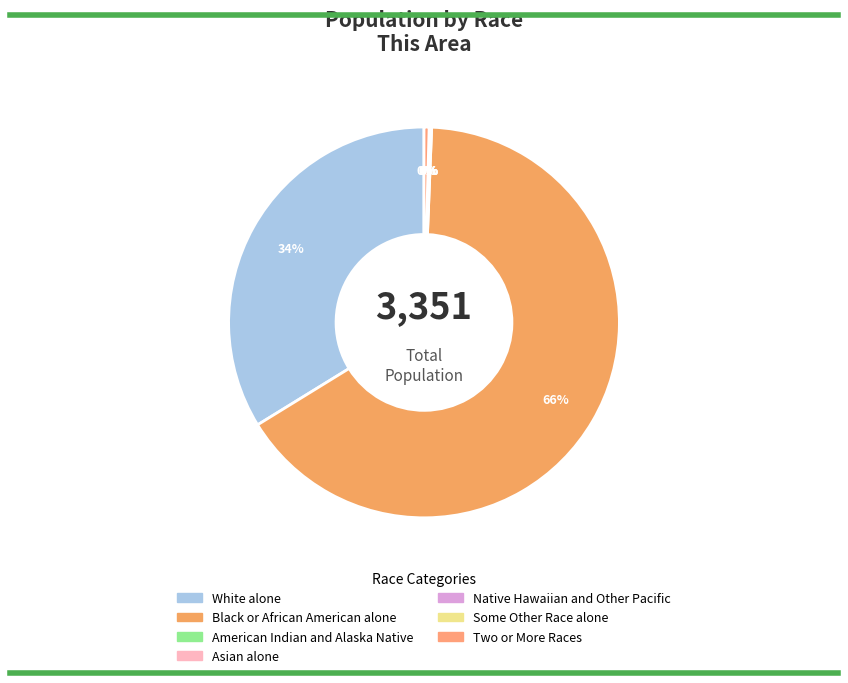

Which category has the biggest portion of the pie?

Black or African American alone